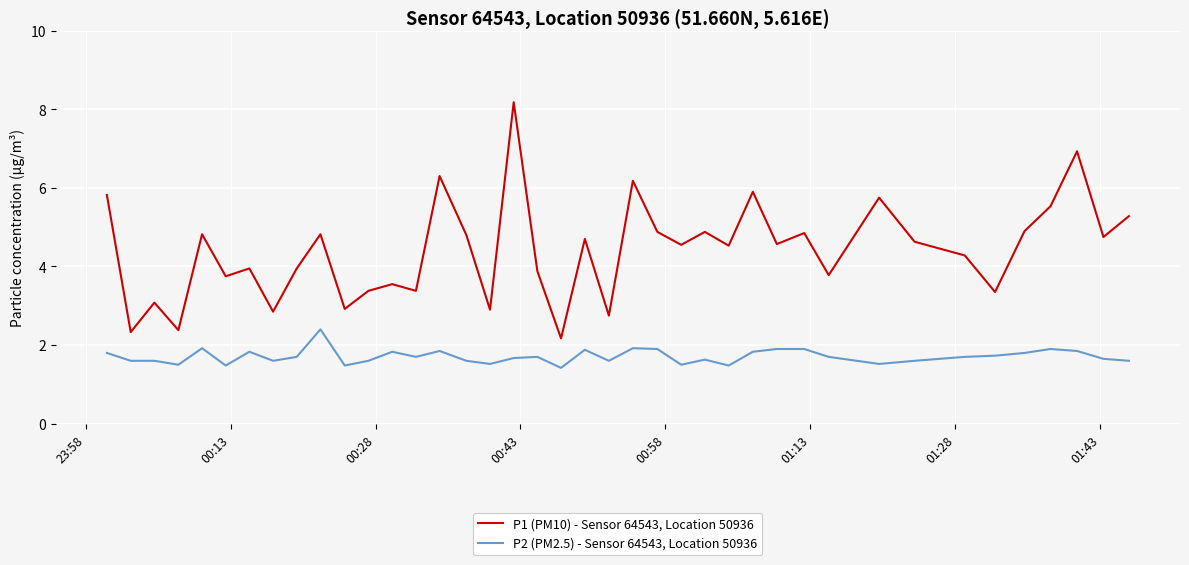

True or false: P2 (PM2.5) - Sensor 64543, Location 50936 and P1 (PM10) - Sensor 64543, Location 50936 intersect in this chart.

False